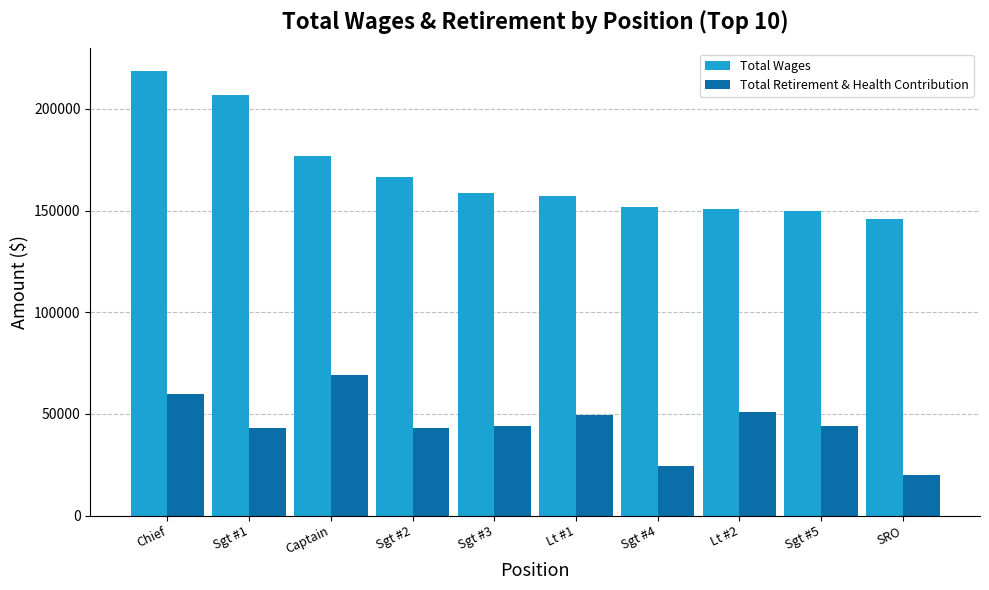

What is the sum of all Total Wages values?

1683212